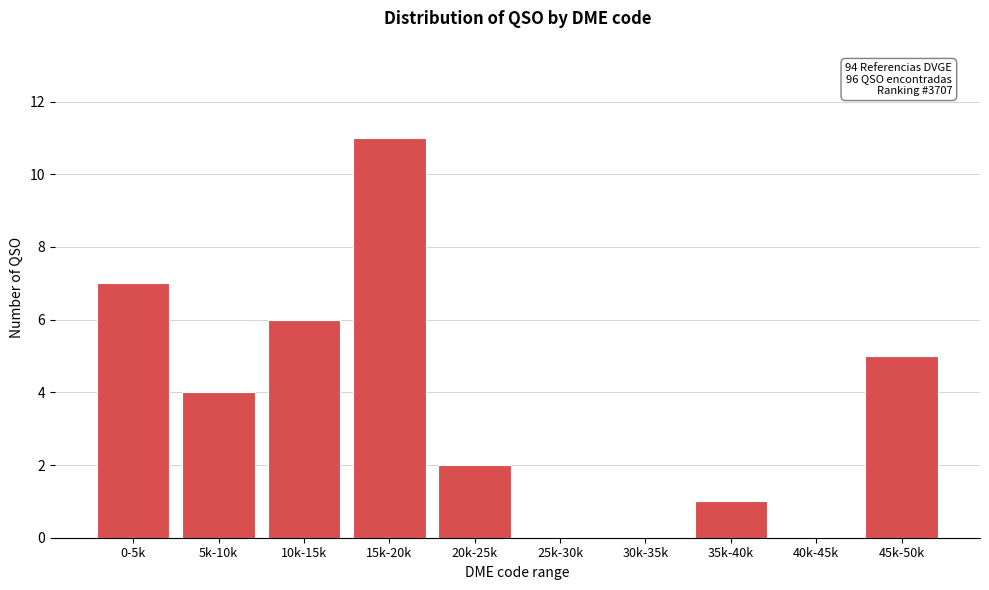

Reading left to right, extract all data points from this chart.

0-5k=7	5k-10k=4	10k-15k=6	15k-20k=11	20k-25k=2	25k-30k=0	30k-35k=0	35k-40k=1	40k-45k=0	45k-50k=5